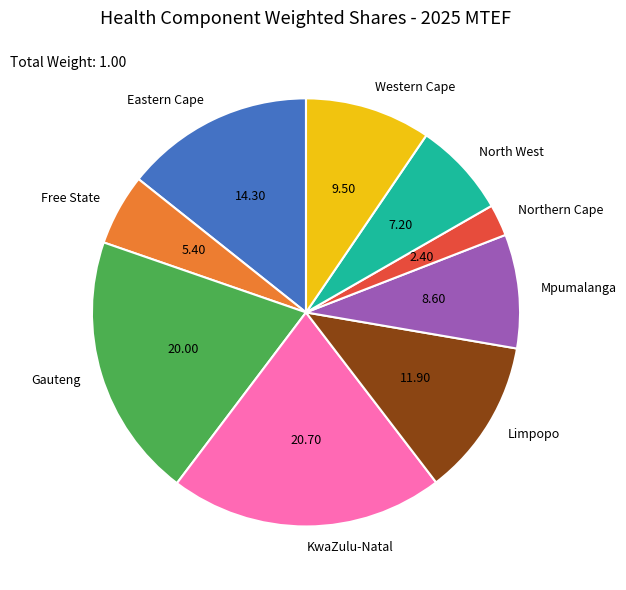

Rank the categories by value from lowest to highest.

Northern Cape, Free State, North West, Mpumalanga, Western Cape, Limpopo, Eastern Cape, Gauteng, KwaZulu-Natal